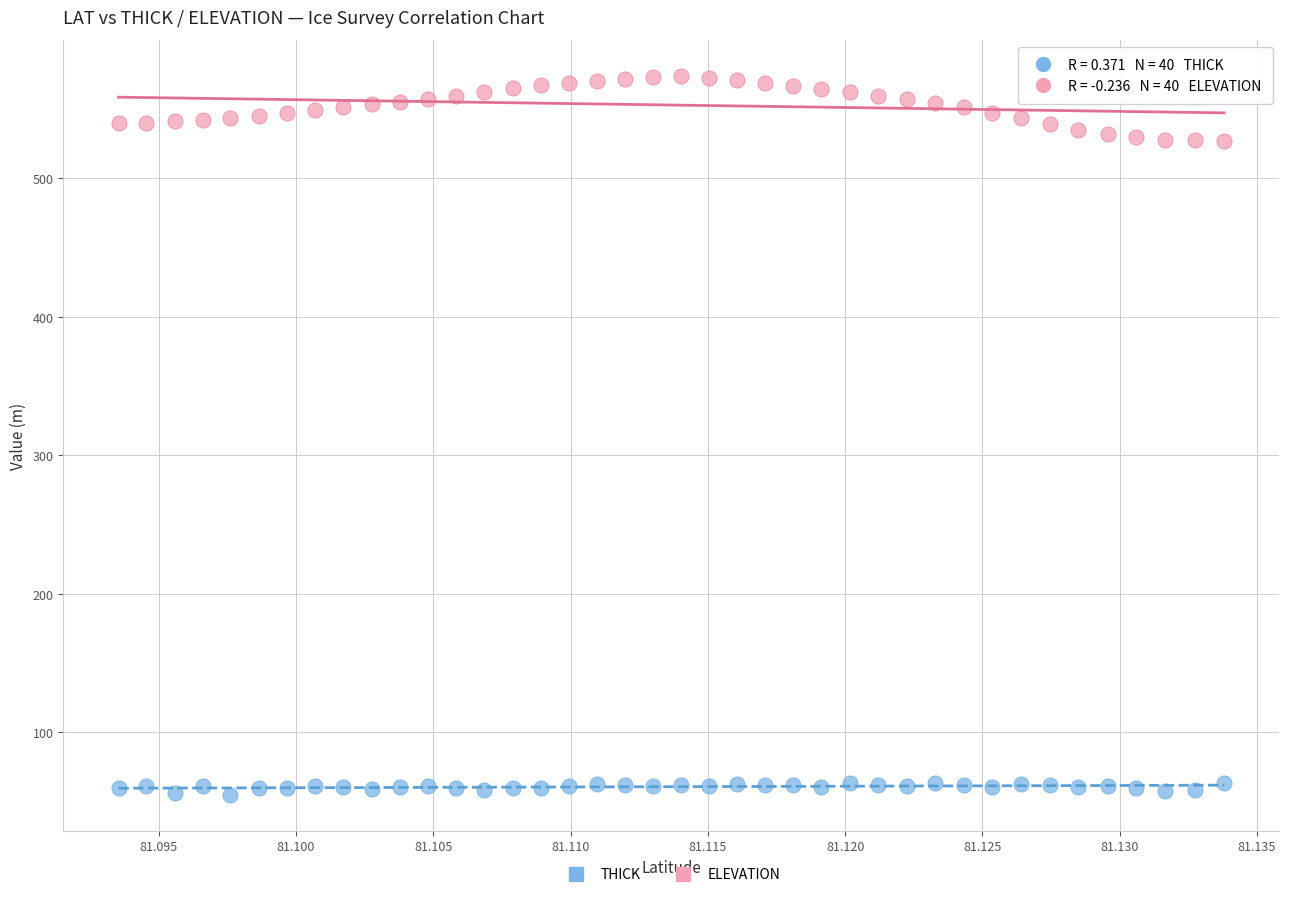

Which series contains the lowest Y value?

THICK